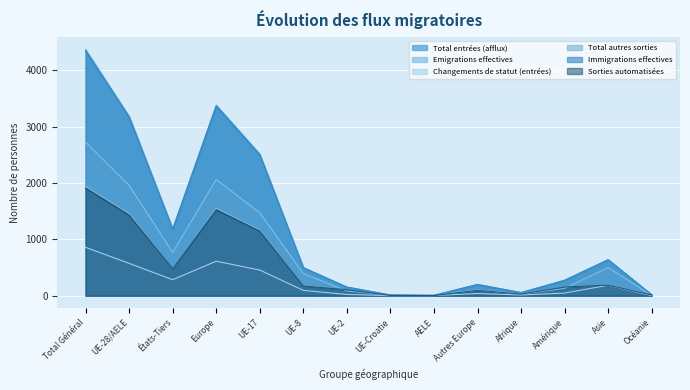

What is the maximum value shown in the chart?

4369